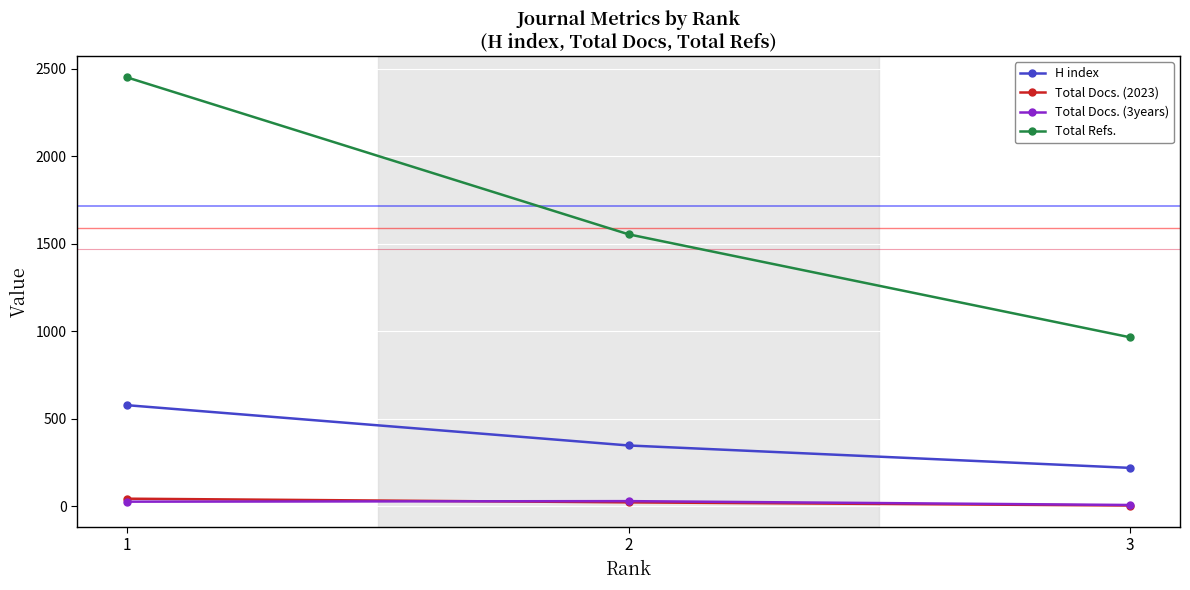

What is the difference between the H index values at 1 and 2?

230